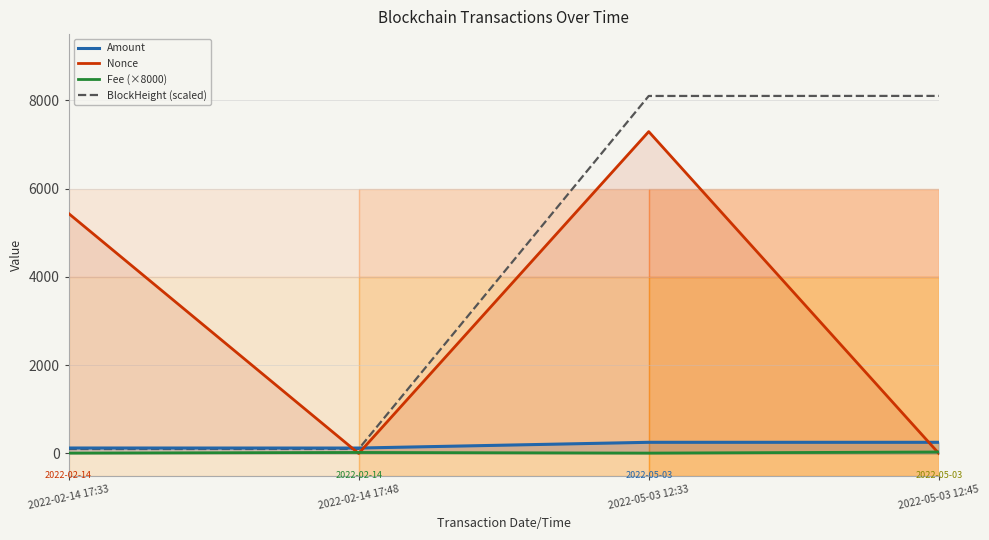

The value of Fee (×8000) at 2022-02-14 17:33 is 8.0. True or false?

True